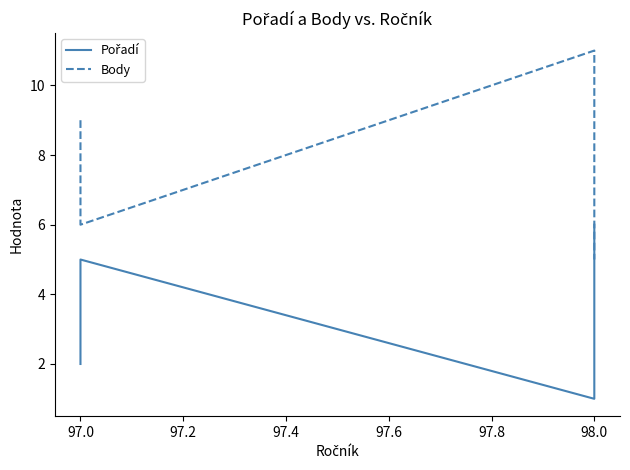

True or false: Body has more than 0 interior local peaks.

True